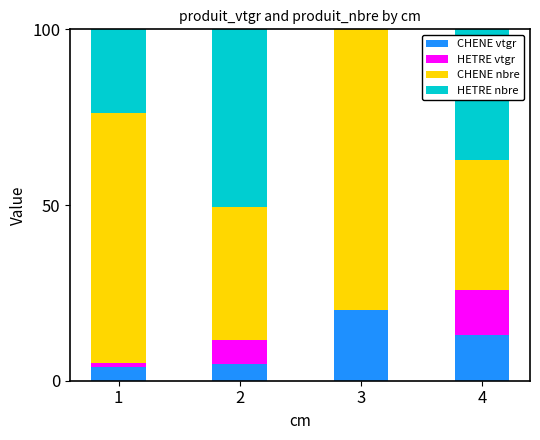

What are all the series names shown in the legend?

CHENE vtgr, HETRE vtgr, CHENE nbre, HETRE nbre